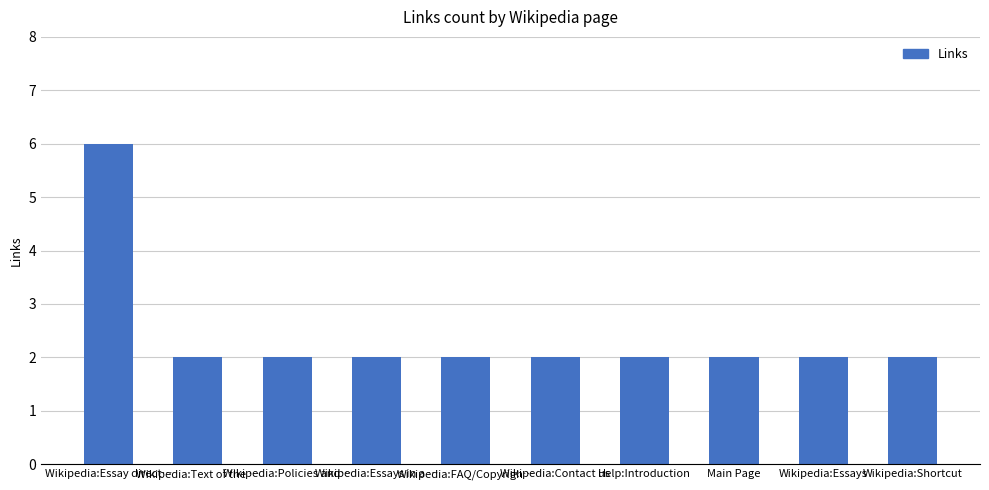

What is the greatest value displayed?

6